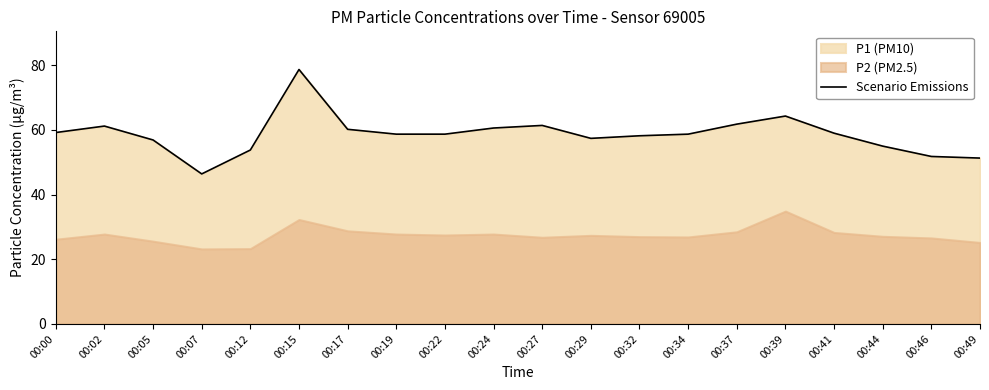

What is the sum of the values at 00:29 and 00:44?

112.4